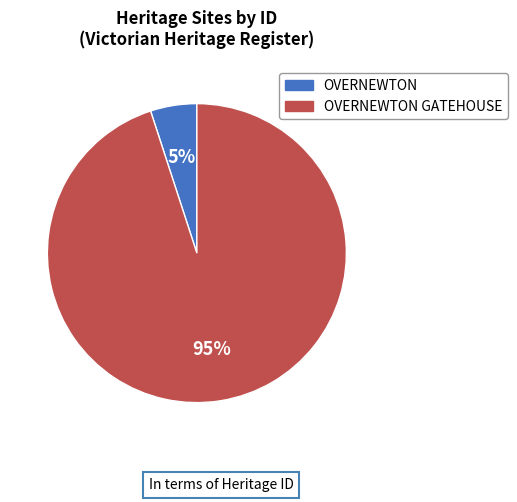

To the nearest percent, what is the difference between the largest and smallest slice percentages?

90%